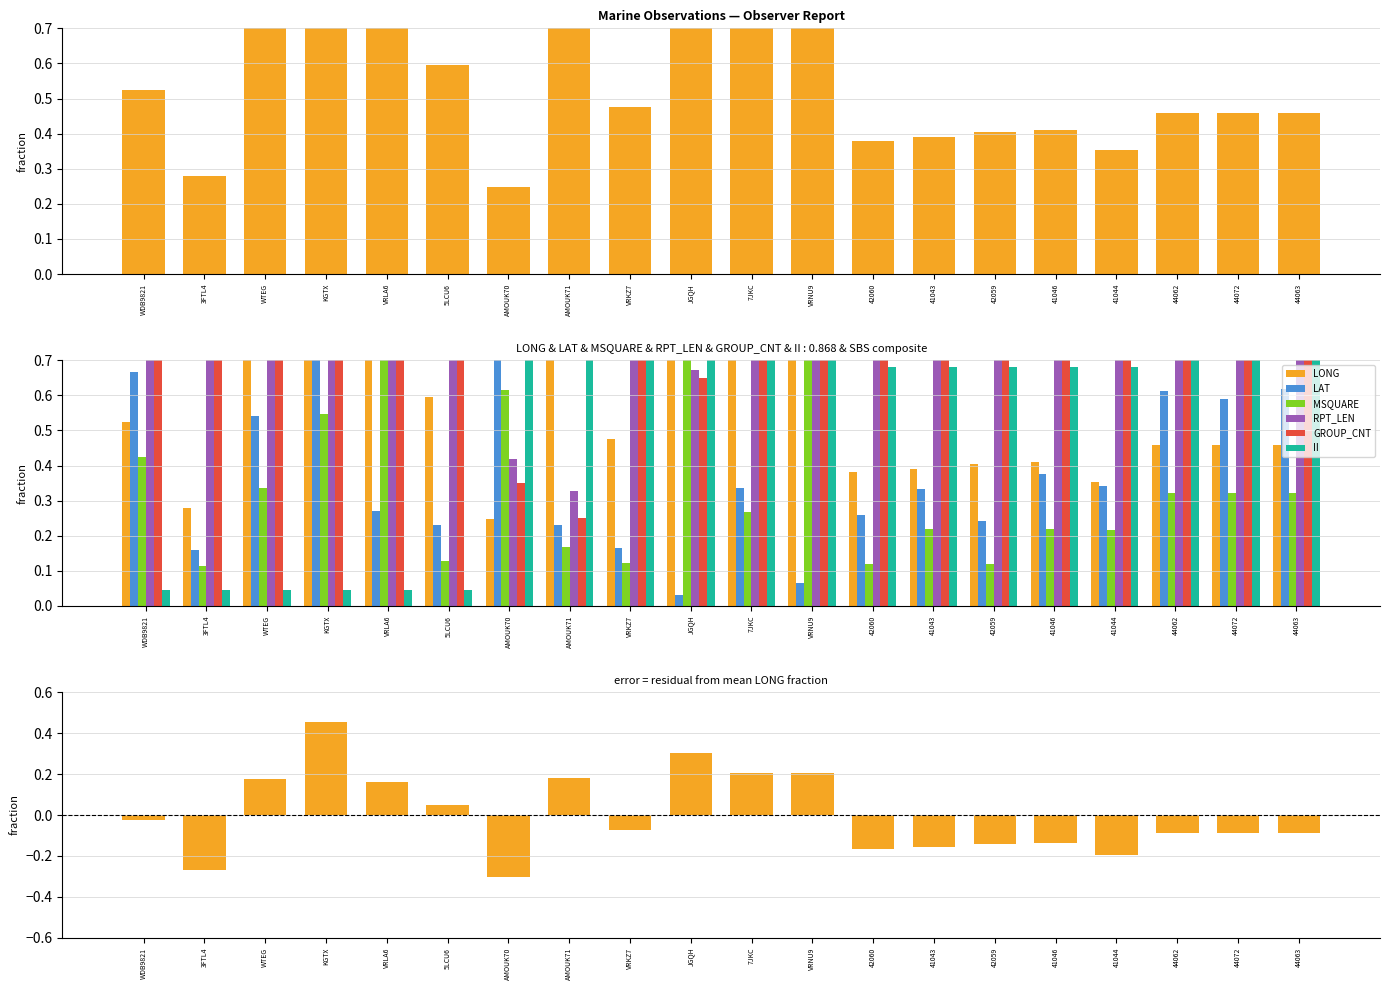

Between WDB9821 and 42060, which series saw the biggest shift?

II